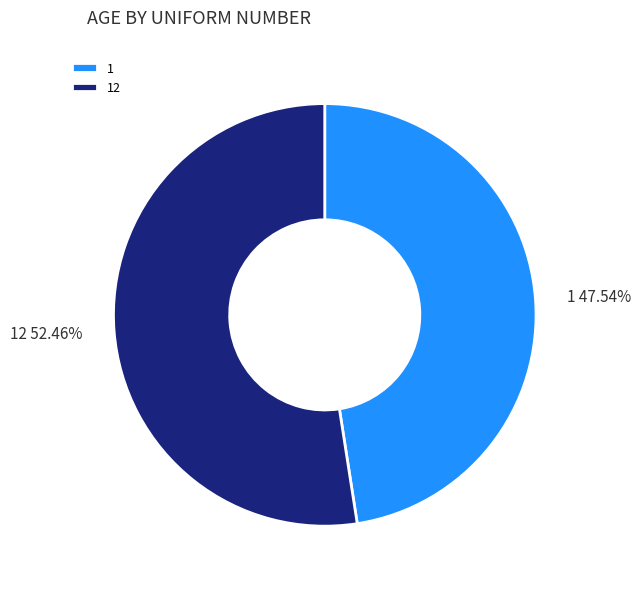

What portion of the pie excludes 1?

52.5%